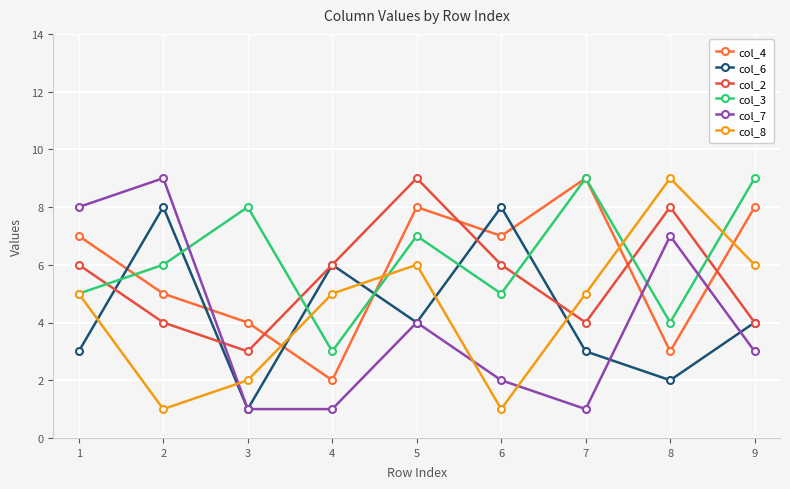

How many data points does each series have?

9